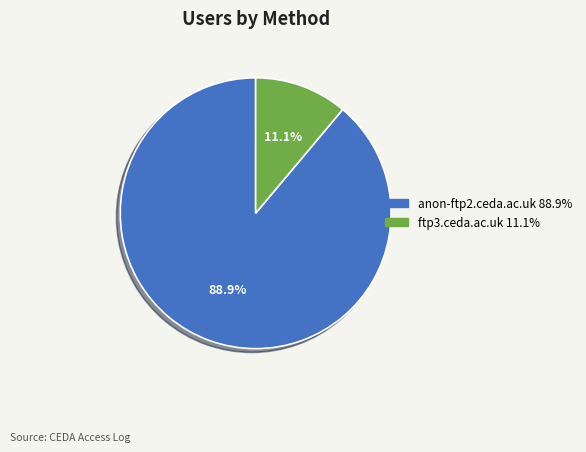

To the nearest percent, what is the difference between the largest and smallest slice percentages?

78%